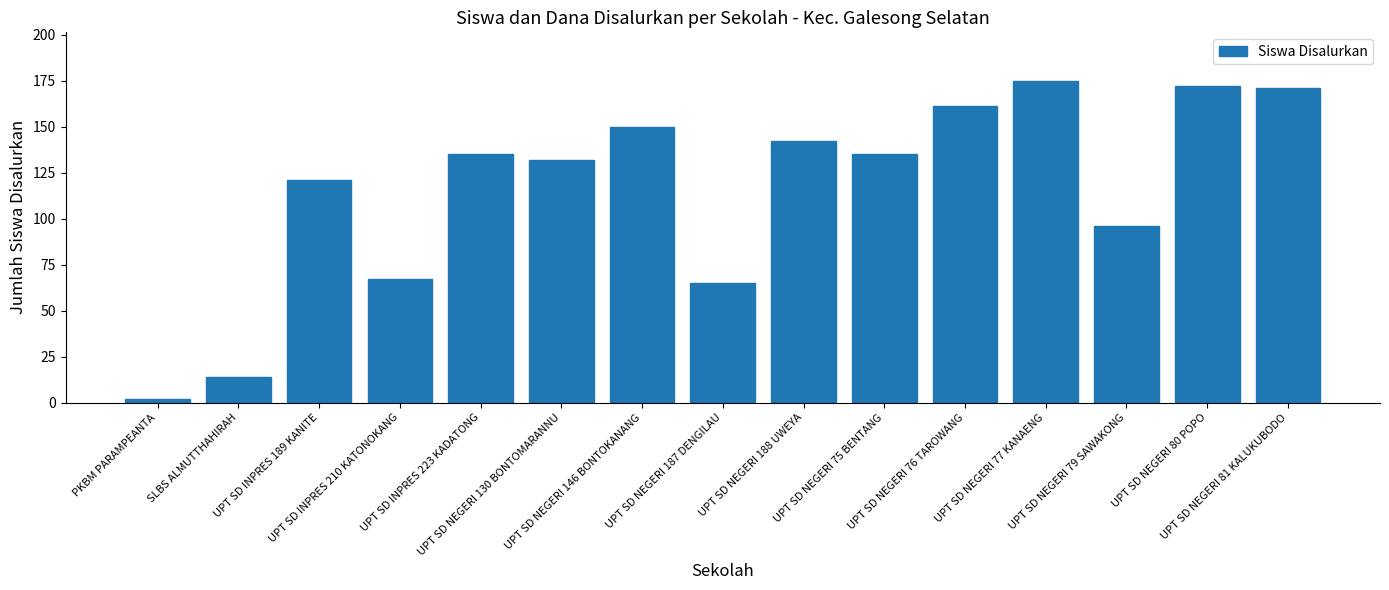

What is the ratio of the value at UPT SD NEGERI 188 UWEYA to the value at UPT SD NEGERI 81 KALUKUBODO?

0.8